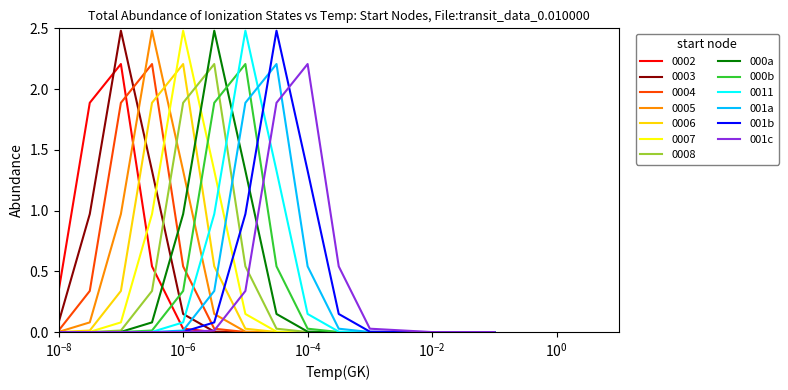

Does the chart have visible grid lines?

No